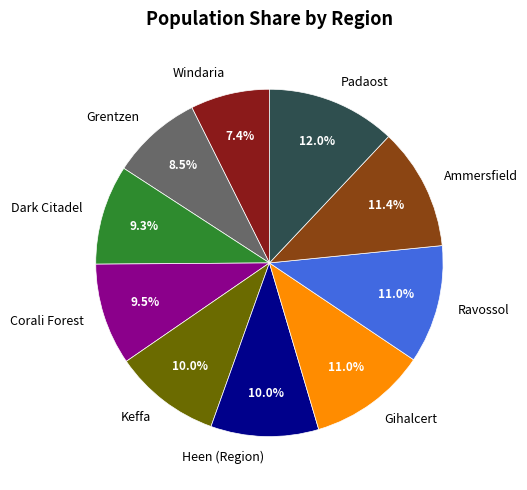

Is there any slice that represents more than half of the pie?

No